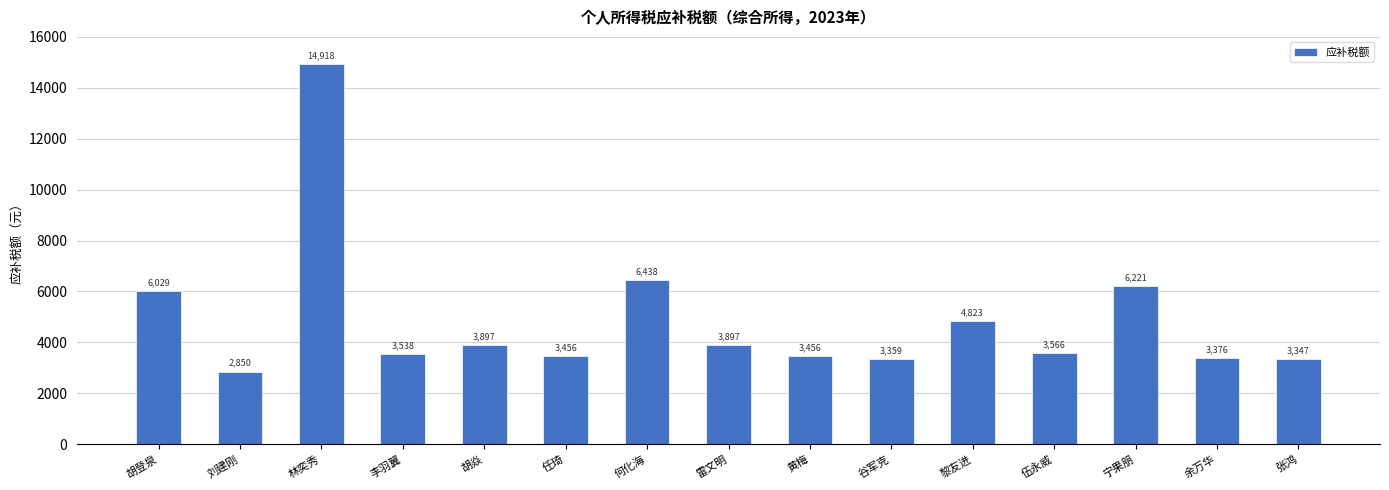

What is the label of the 9th bar from the left?

黄梅